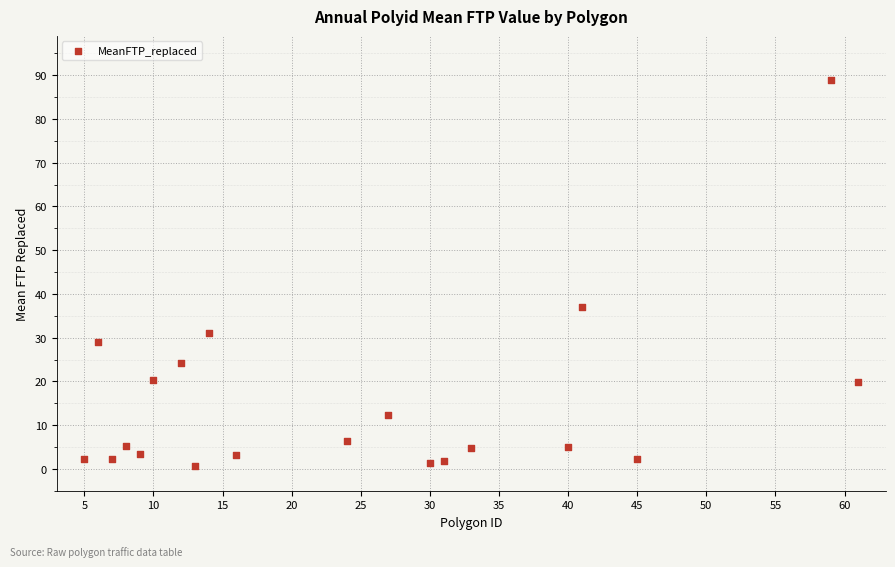

What Y value in the scatter plot is closest to 44?

37.0